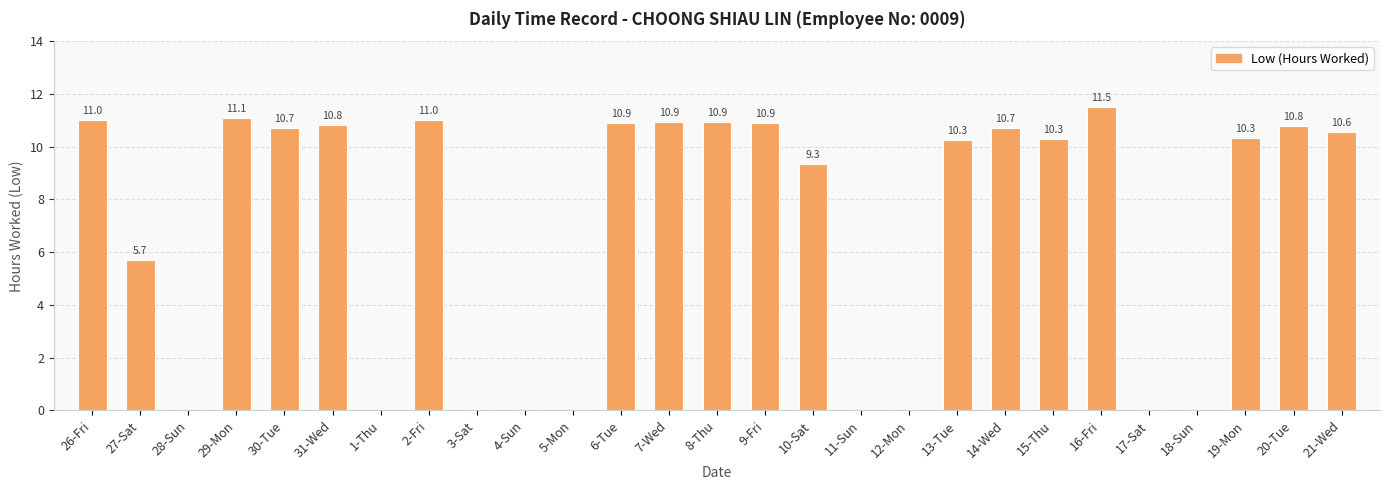

Which has a higher value, 31-Wed or 12-Mon?

31-Wed